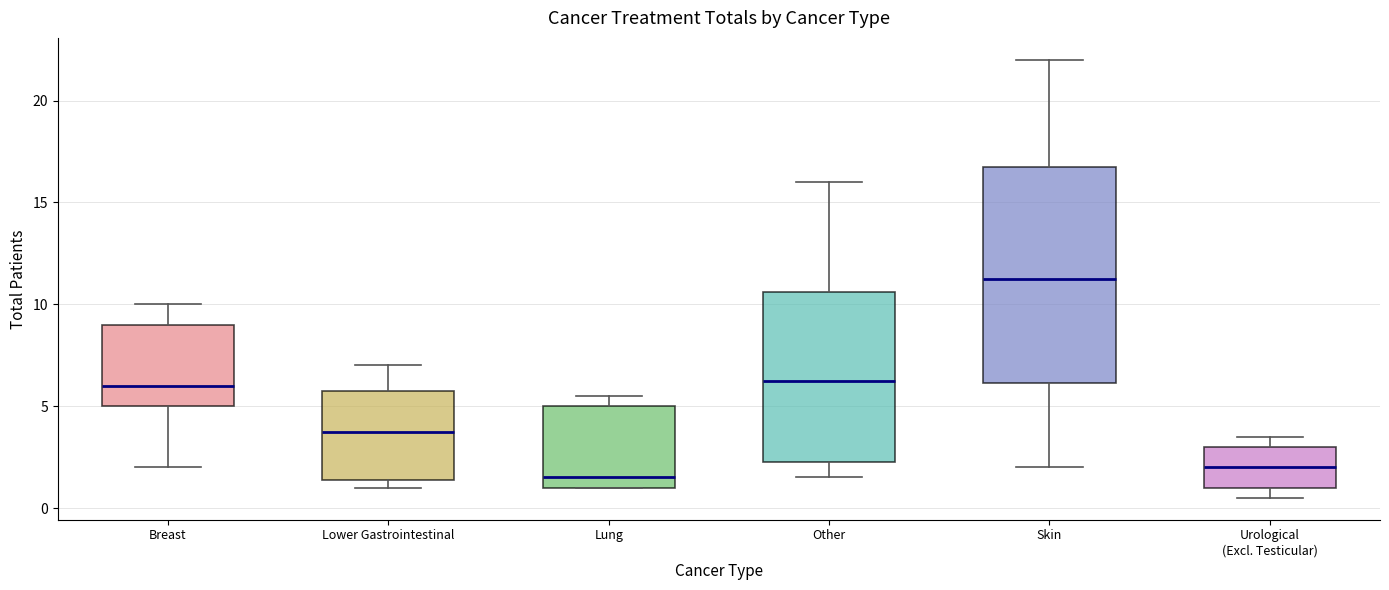

Which box is the tallest, from its lower edge to its upper edge?

Skin